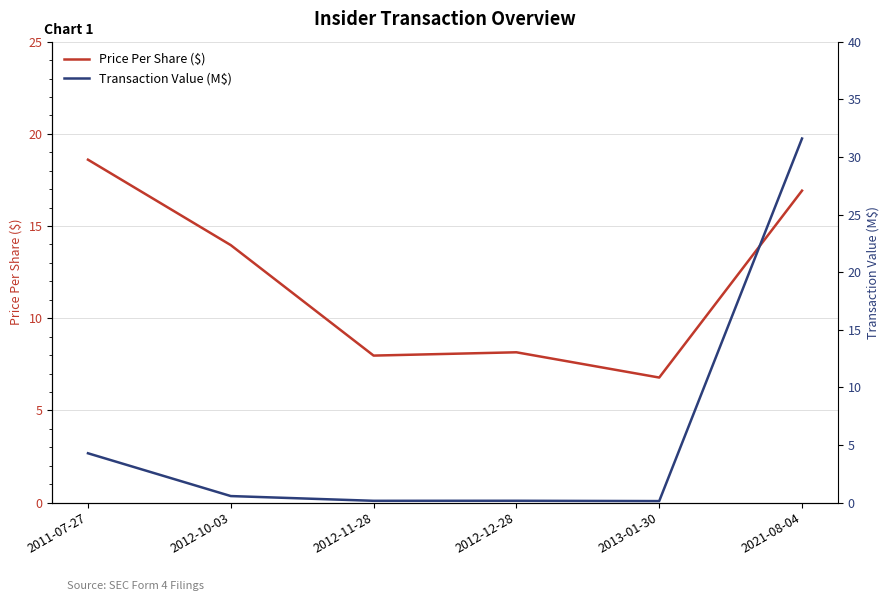

Count the number of data series in this chart.

2